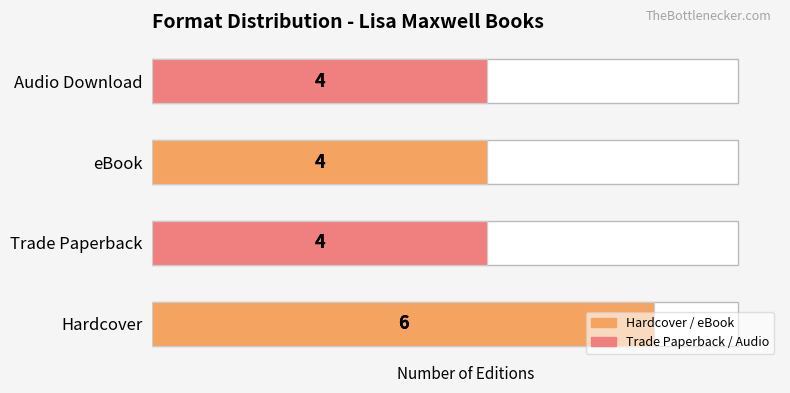

The chart shows a value of 6 at Trade Paperback. True or false?

False